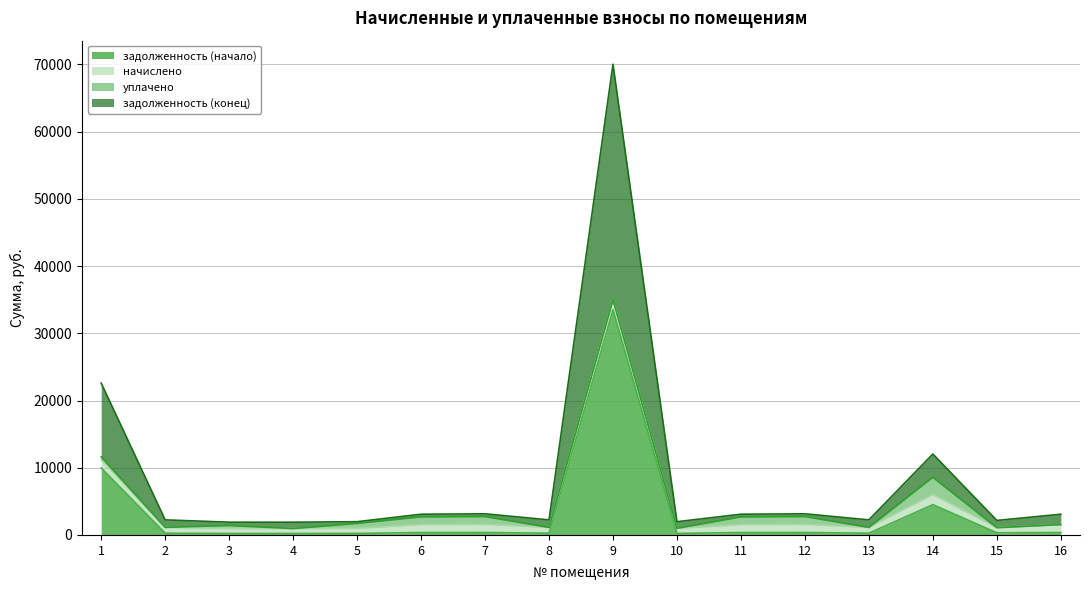

Does the chart display data point markers on the line(s)?

No